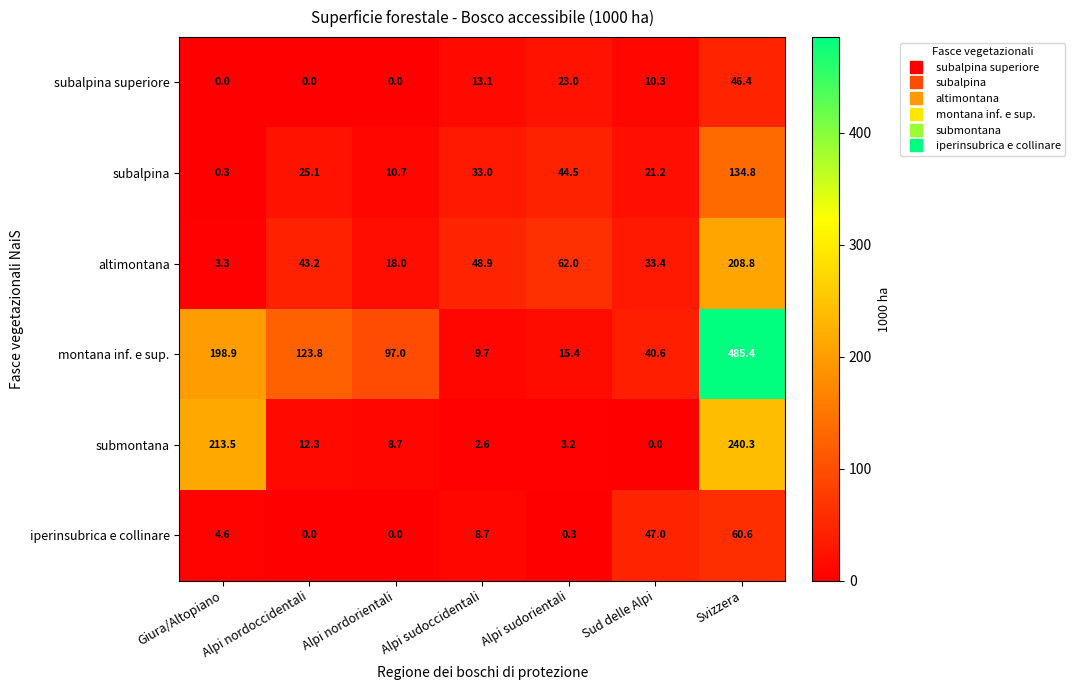

What is the lowest value of the montana inf. e sup. series?

9.7